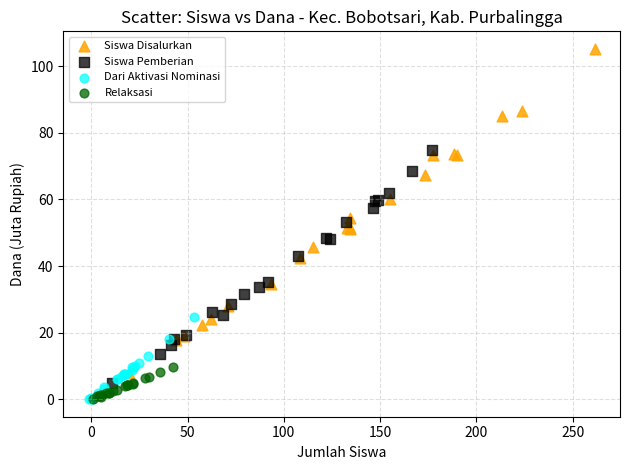

Which series has the largest Y range (max minus min)?

Siswa Disalurkan